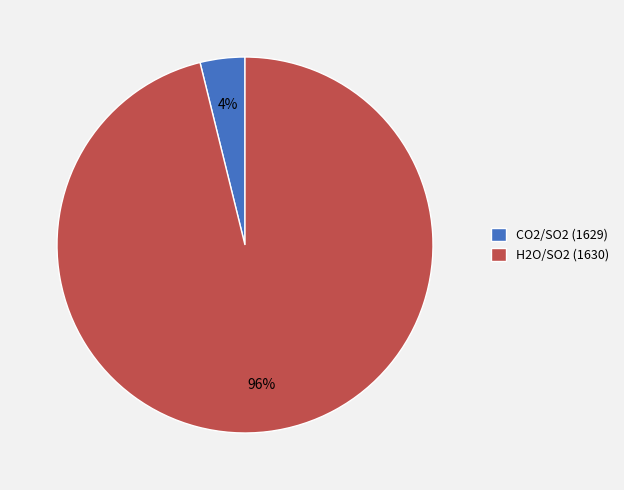

Which slice is the smallest?

CO2/SO2 (1629)